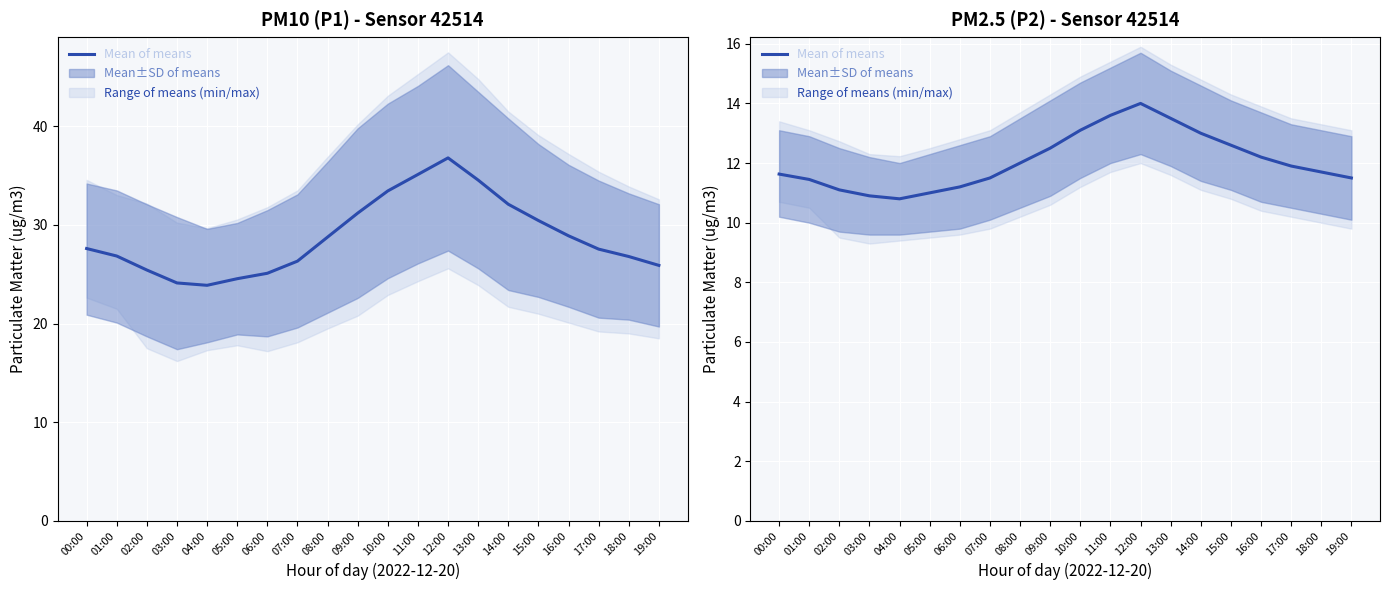

What is the change in value from 08:00 to 15:00?

+0.6